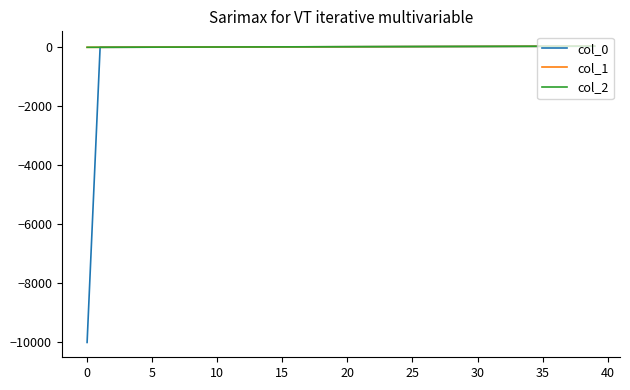

Which series has the widest spread of values?

col_0